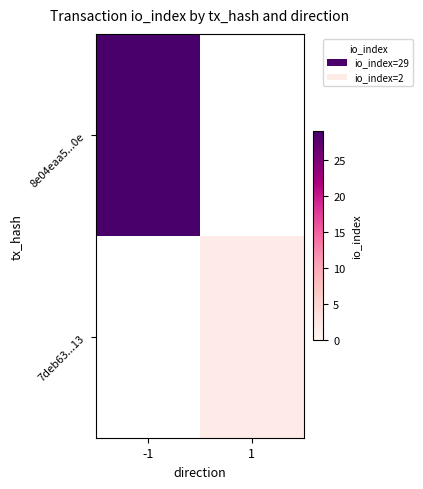

At which label does 7deb63...13 reach its peak?

-1